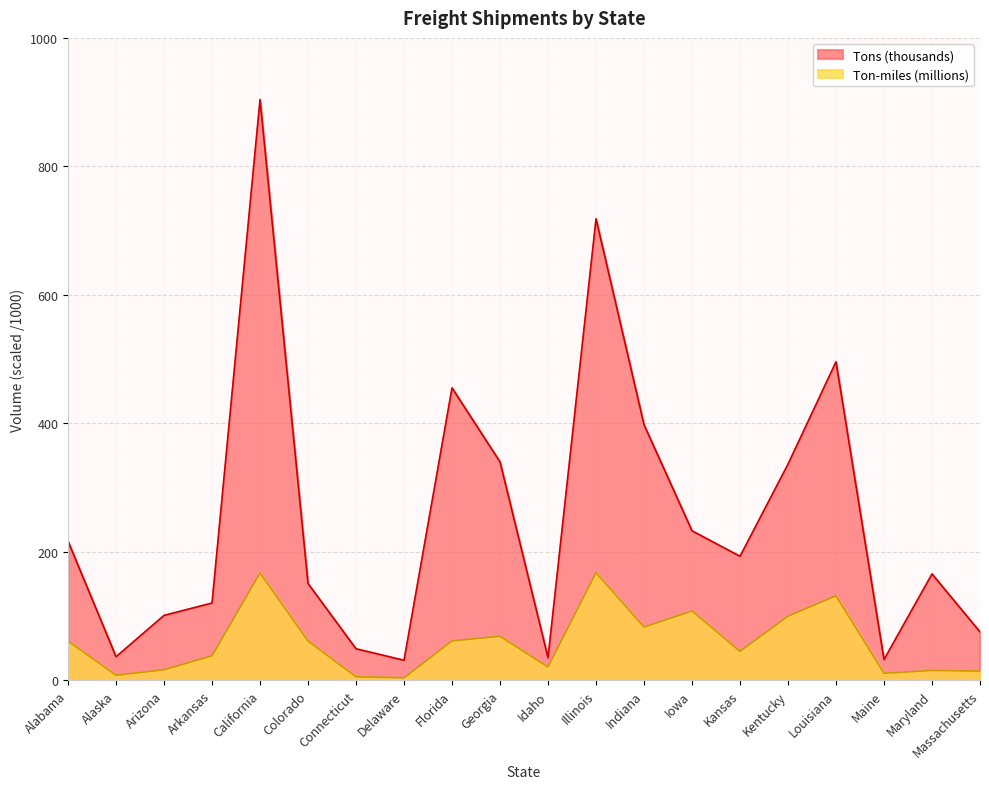

What position from the right is Indiana?

8